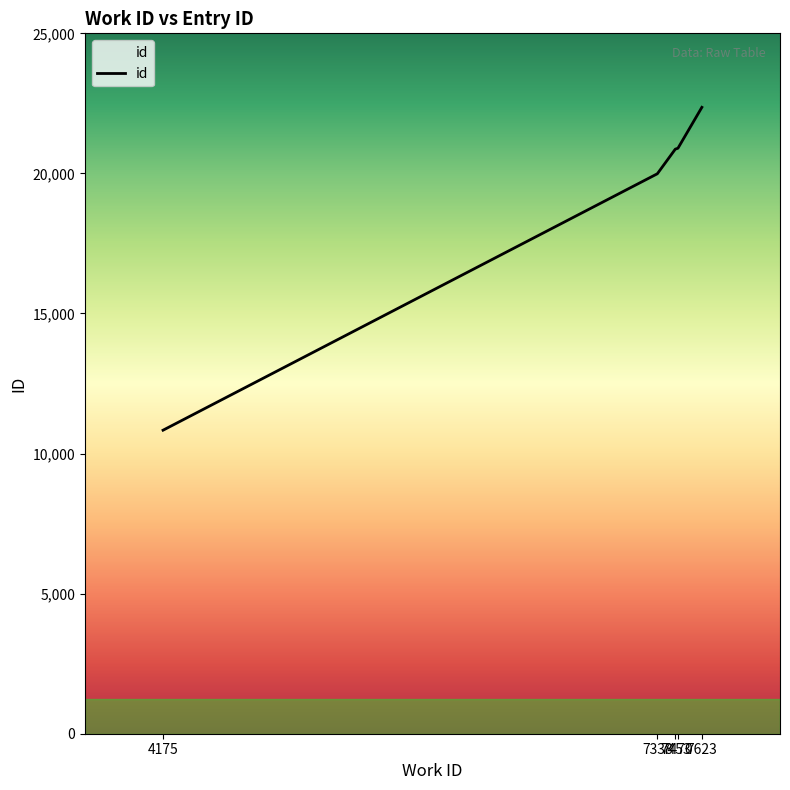

What is the greatest value displayed?

22359